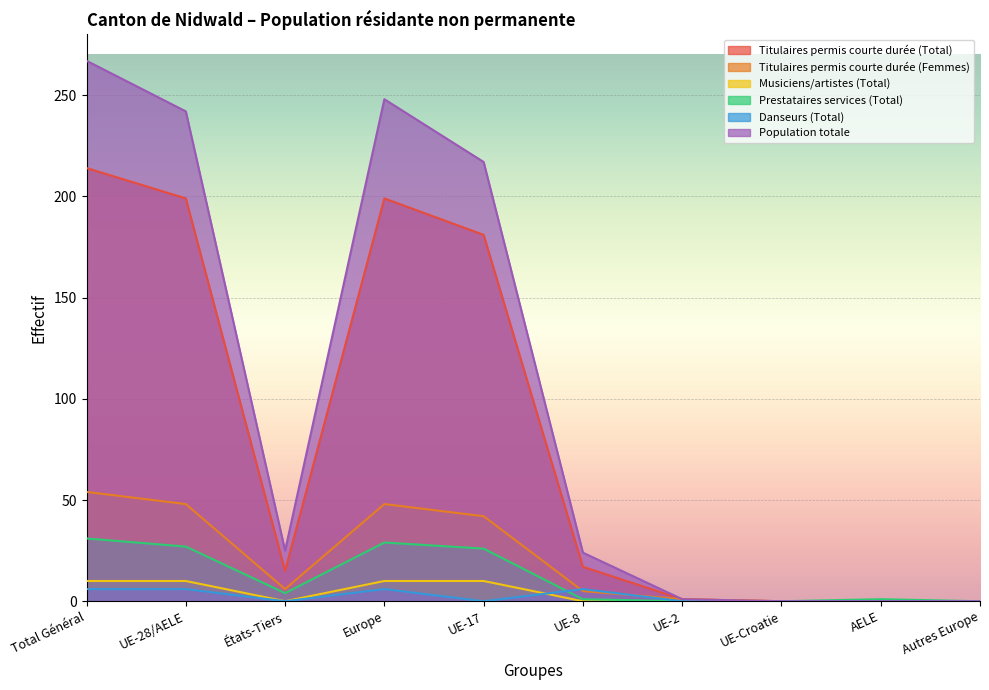

At which category does Titulaires permis courte durée (Femmes) reach its first local peak?

Europe